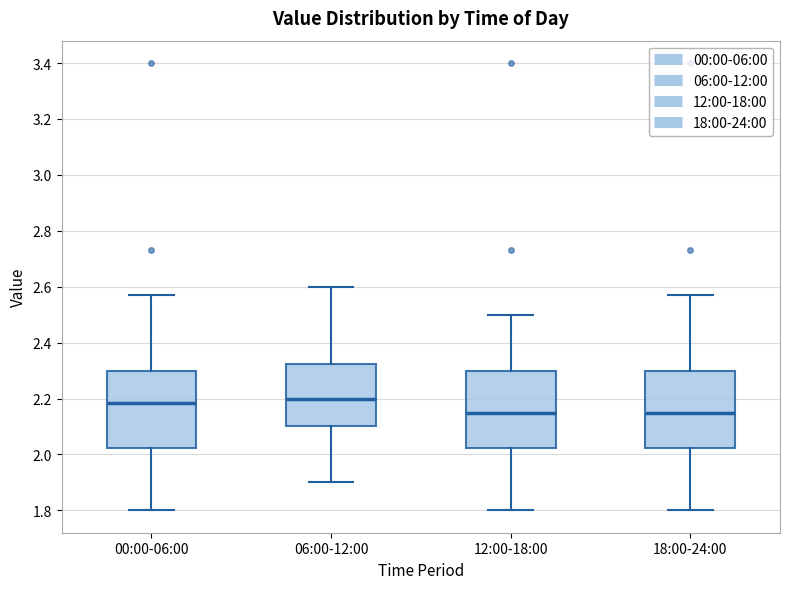

Reading left to right, transcribe this box plot: for each box, give where its median line is, the range the box spans, and where its two whiskers end, as read against the y-axis. The values are not printed on the chart, so give them approximately, as read against the axis.

00:00-06:00: median 2.18, box 2.02 to 2.30, whiskers 1.80 to 2.58
06:00-12:00: median 2.20, box 2.10 to 2.32, whiskers 1.90 to 2.60
12:00-18:00: median 2.16, box 2.02 to 2.30, whiskers 1.80 to 2.50
18:00-24:00: median 2.16, box 2.02 to 2.30, whiskers 1.80 to 2.58